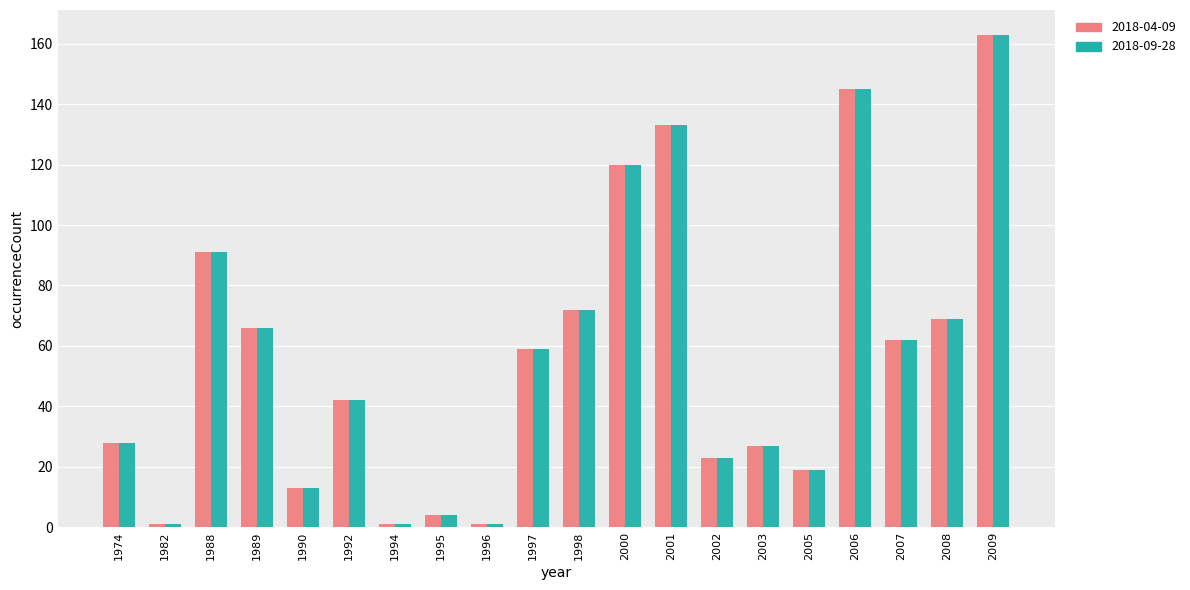

Reading left to right, transcribe all the data shown in this chart.

2018-04-09: 28	1	91	66	13	42	1	4	1	59	72	120	133	23	27	19	145	62	69	163
2018-09-28: 28	1	91	66	13	42	1	4	1	59	72	120	133	23	27	19	145	62	69	163